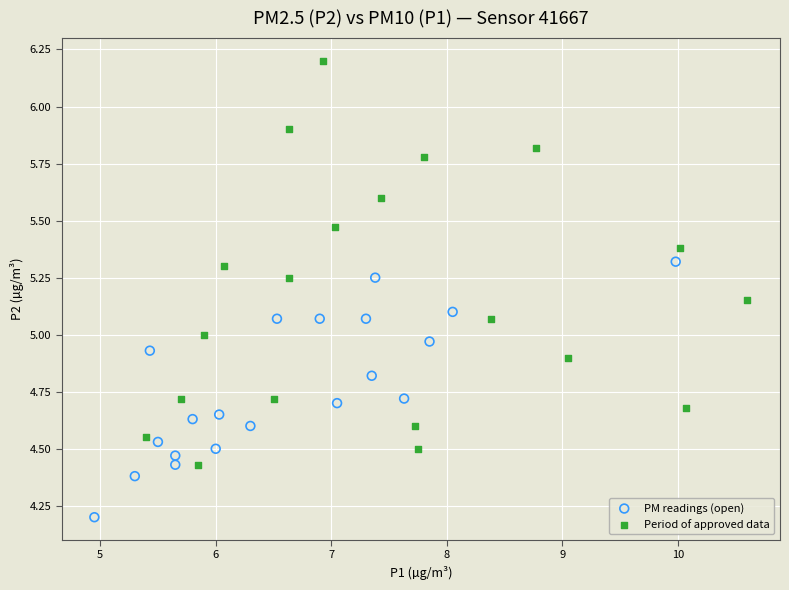

What are all the series names shown in the legend?

PM readings (open), Period of approved data